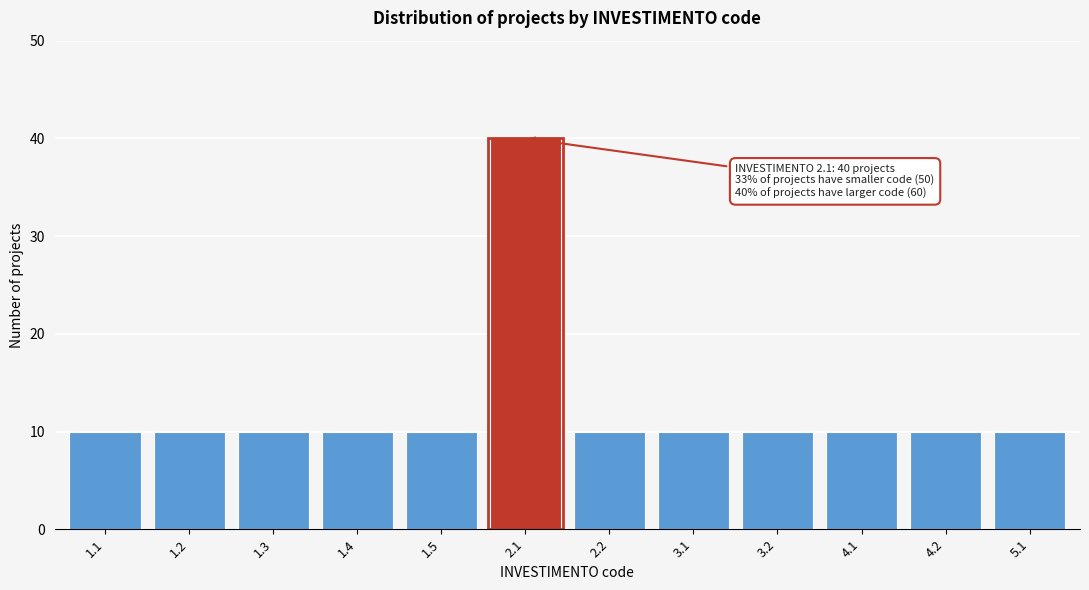

Reading left to right, what are all the values shown in this chart?

1.1=10	1.2=10	1.3=10	1.4=10	1.5=10	2.1=40	2.2=10	3.1=10	3.2=10	4.1=10	4.2=10	5.1=10